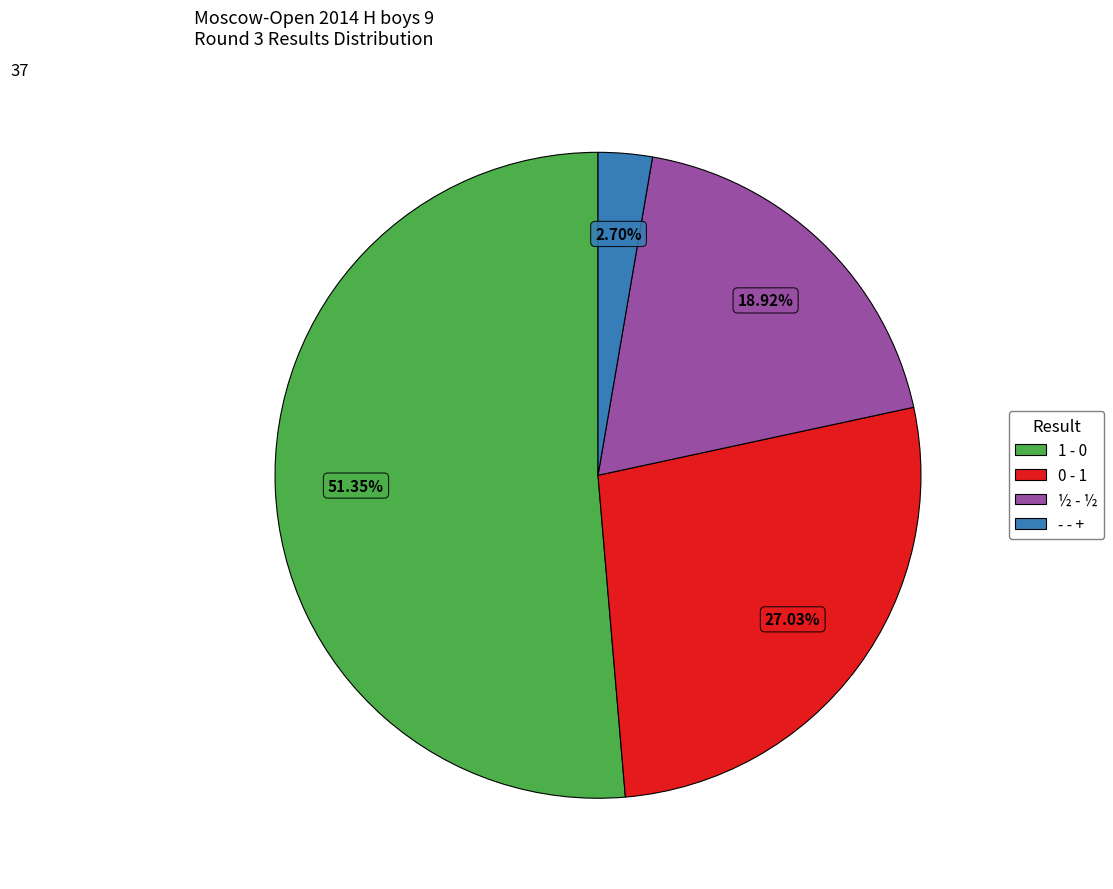

Which slice is the smallest?

- - +